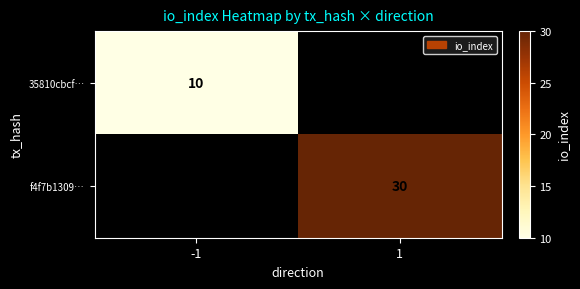

Is it true that 35810cbcf… equals 4 at -1?

False